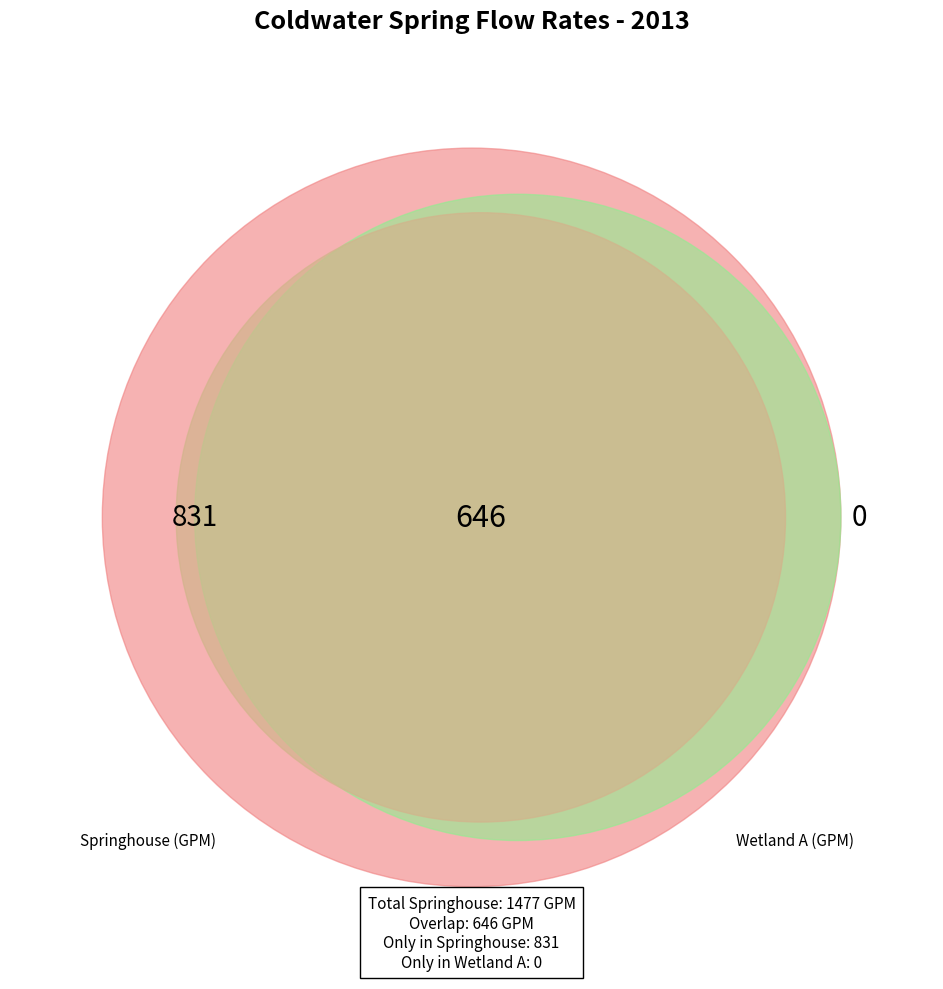

Is the sum of 9 and 15 greater than half?

No